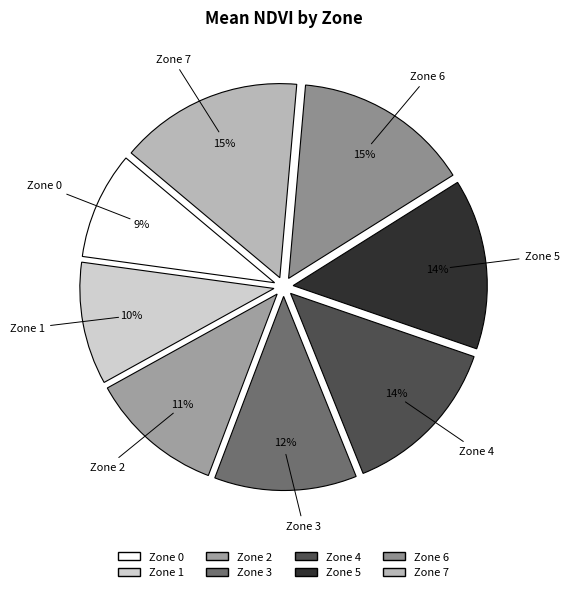

Count the number of slices in the pie.

8